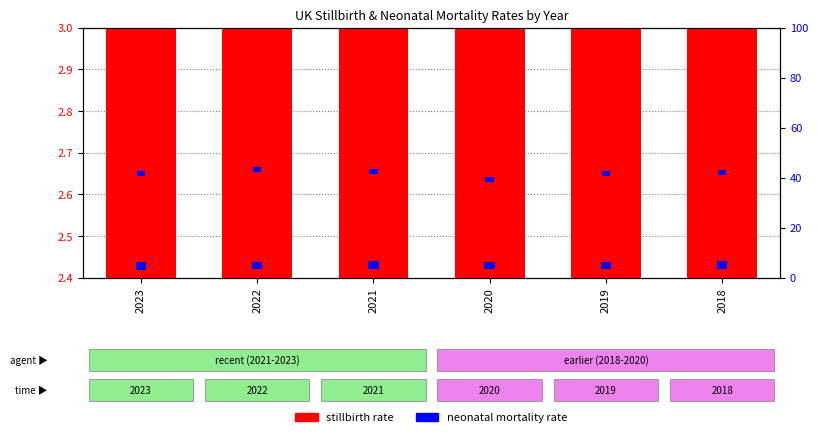

What is the total value across all series at 2018?

6.5